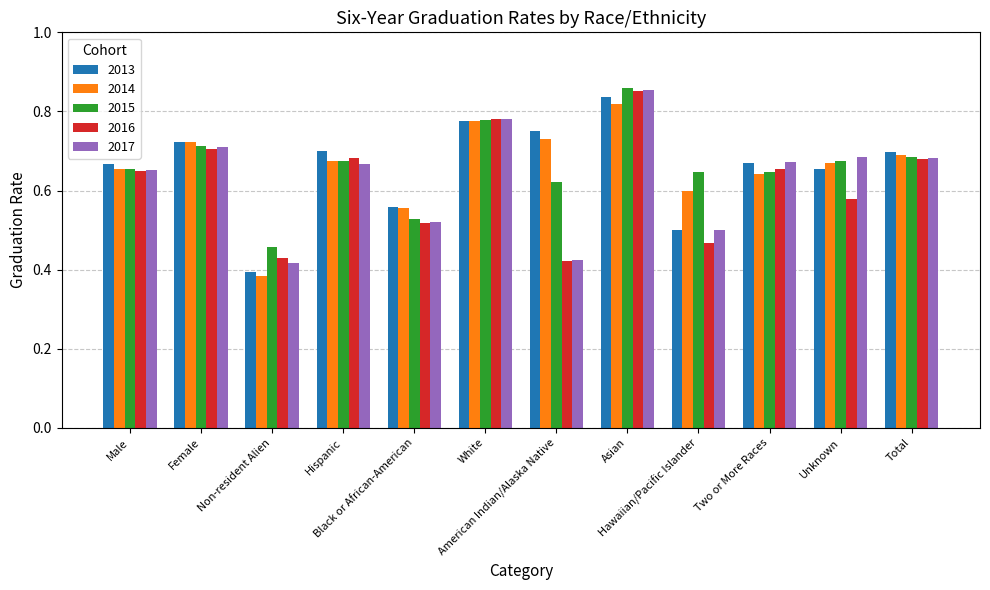

Count the 2017 values in the range 0 to 1.

12